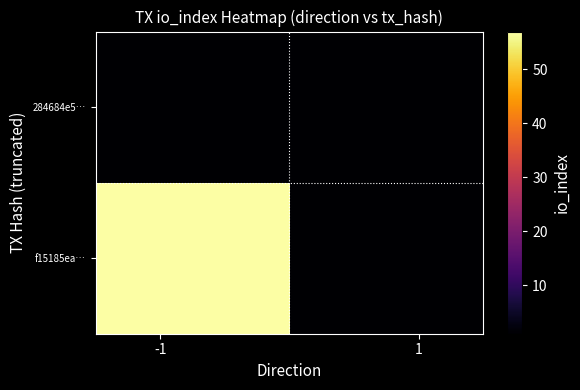

Which series has the widest spread of values?

f15185ea…